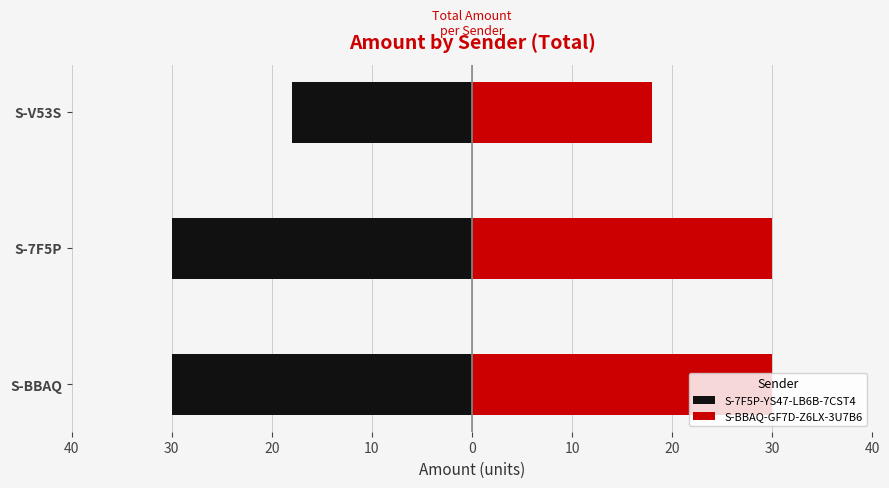

Are the bars horizontal?

Yes